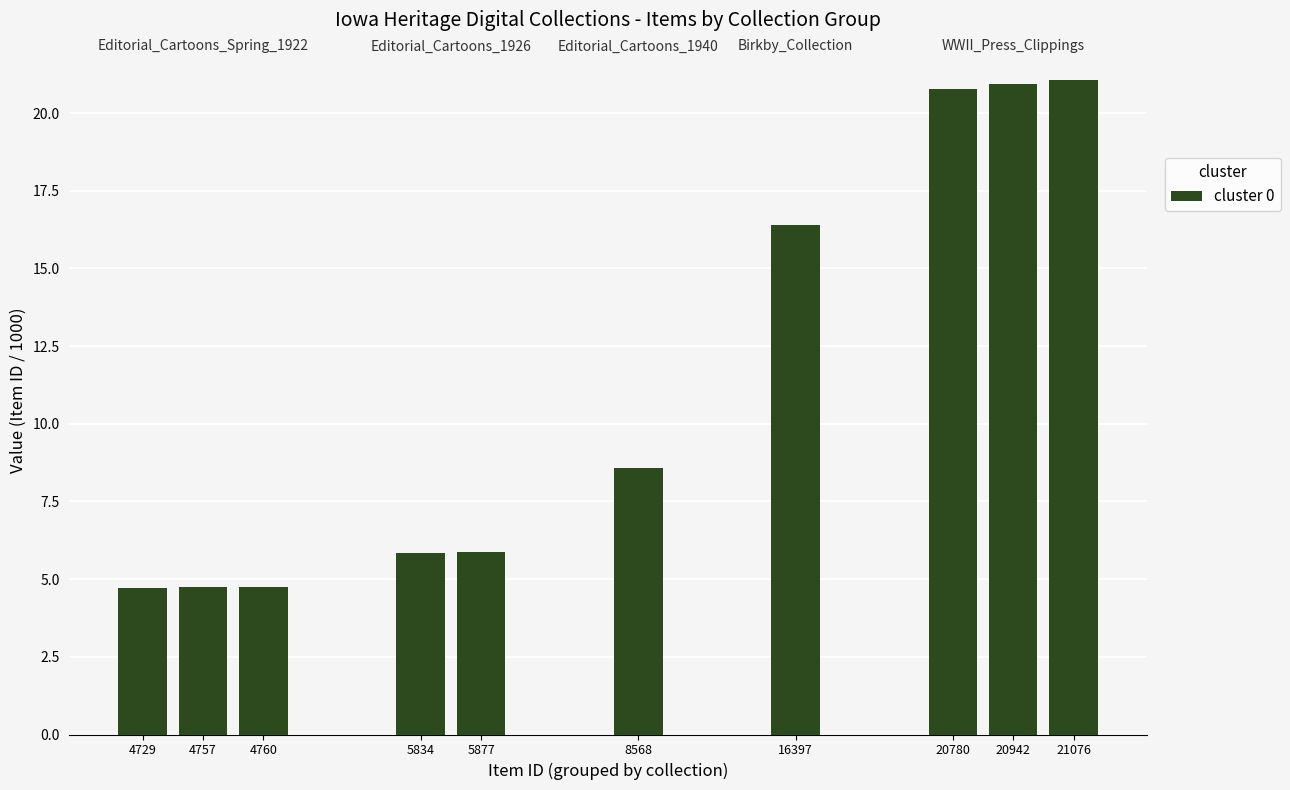

Is it true that the value at 4757 is 1.3?

False